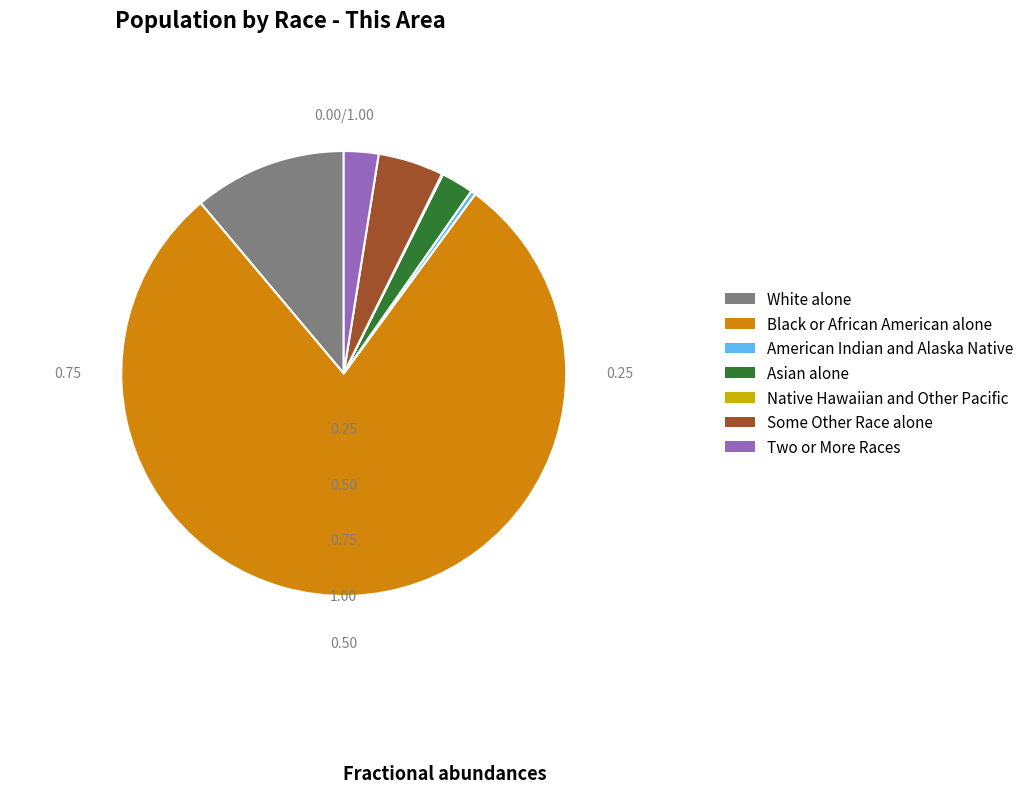

Is Black or African American alone the majority of the pie?

Yes